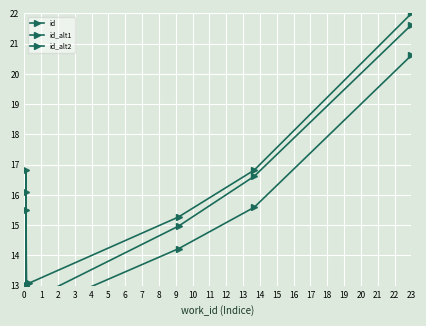

How many values in the id_alt2 series exceed 12?

6